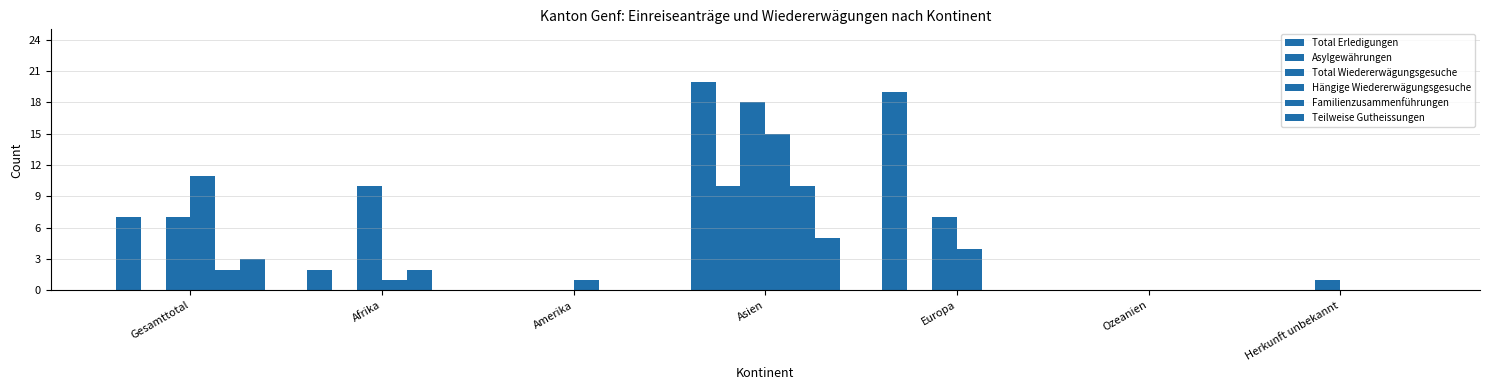

At which category is the sum across all series the highest?

Asien